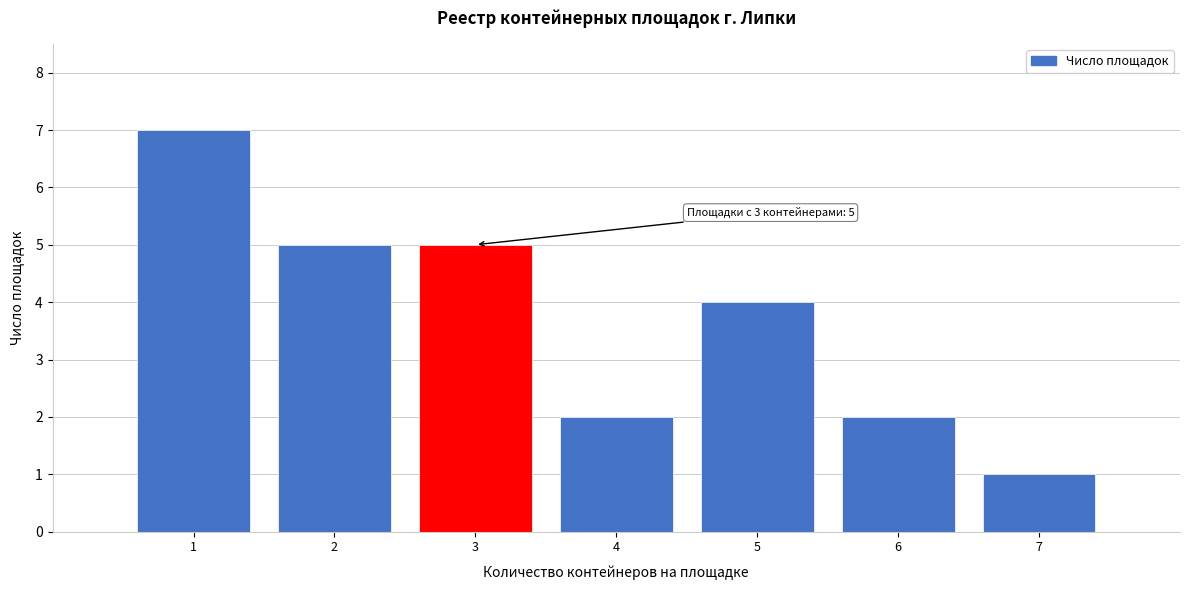

Which range on the x-axis has the tallest bar?

0.5 to 1.5